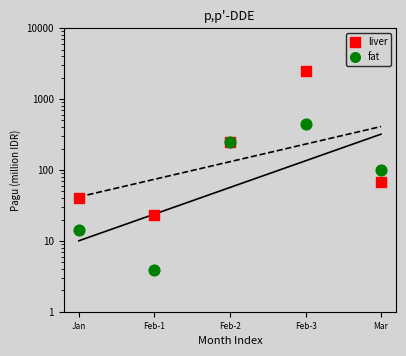

Which series has the largest Y range (max minus min)?

liver